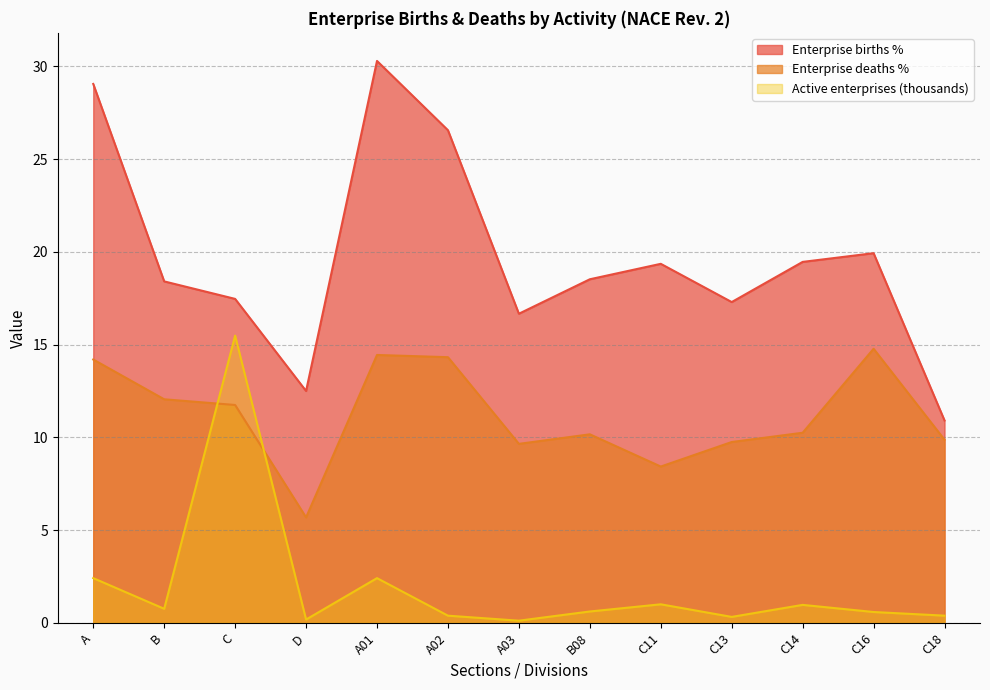

At which category does Enterprise births % reach its first local peak?

A01